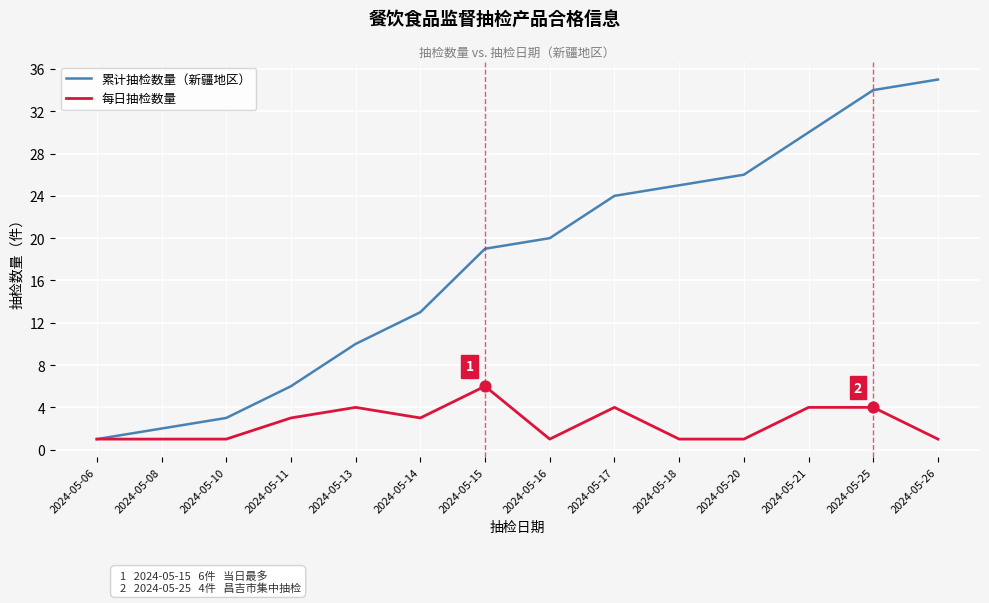

What is the total value across all series at 2024-05-08?

3